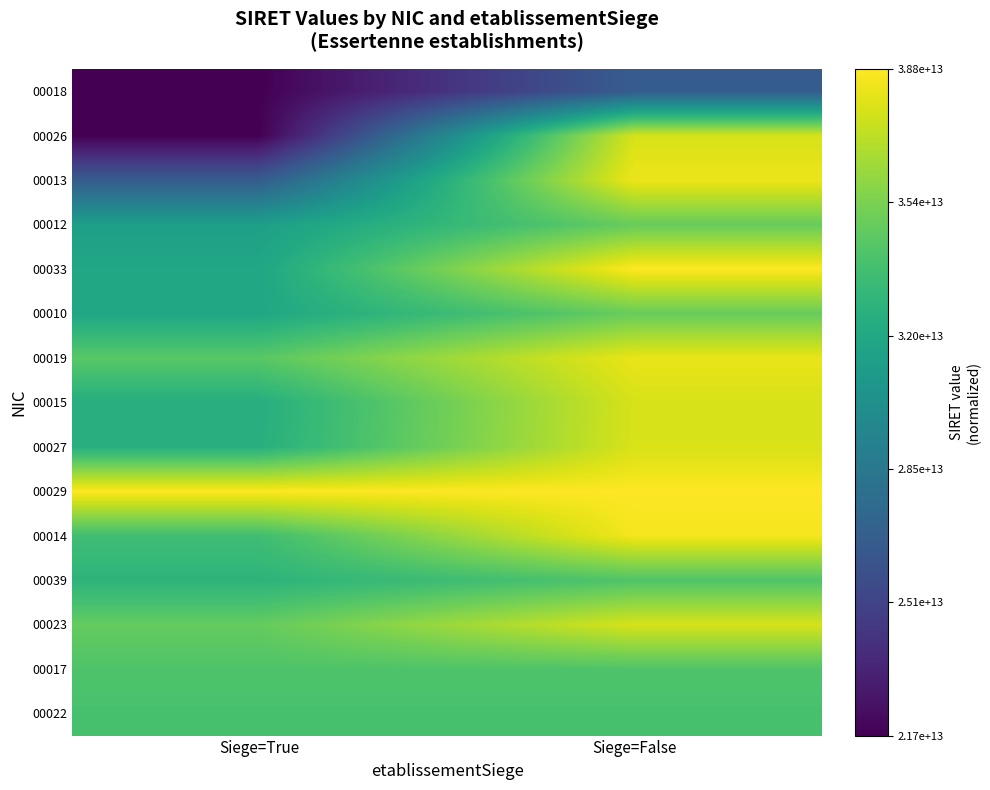

At how many categories does at least one series exceed 0?

2